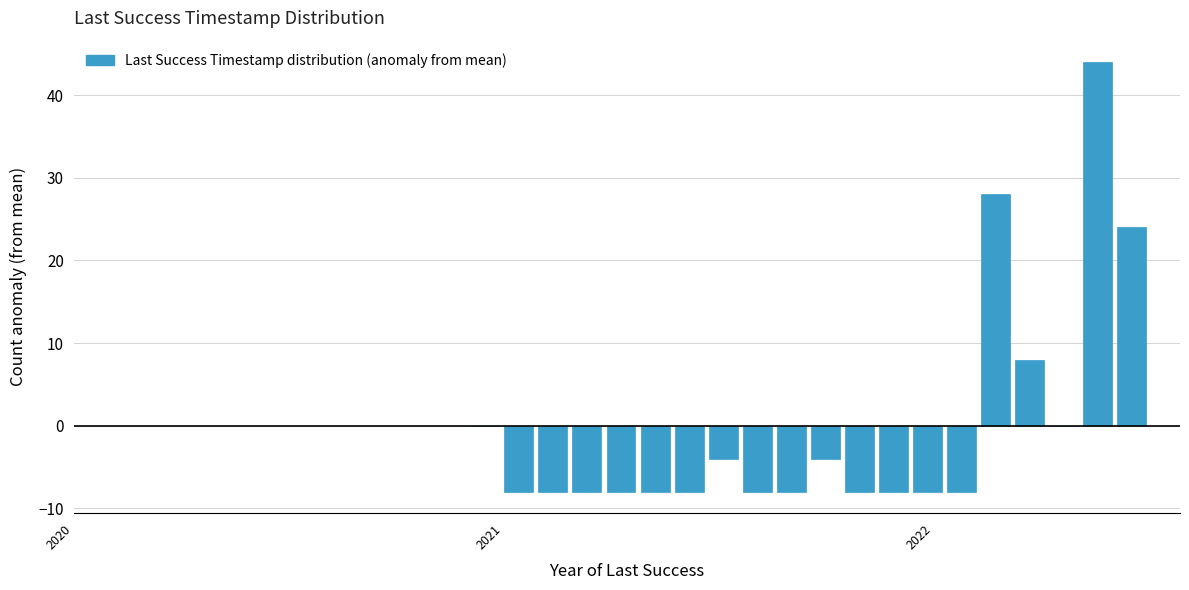

Around what value on the x-axis is the tallest bar? Give the approximate position of its centre, as read against the axis.

2022.4